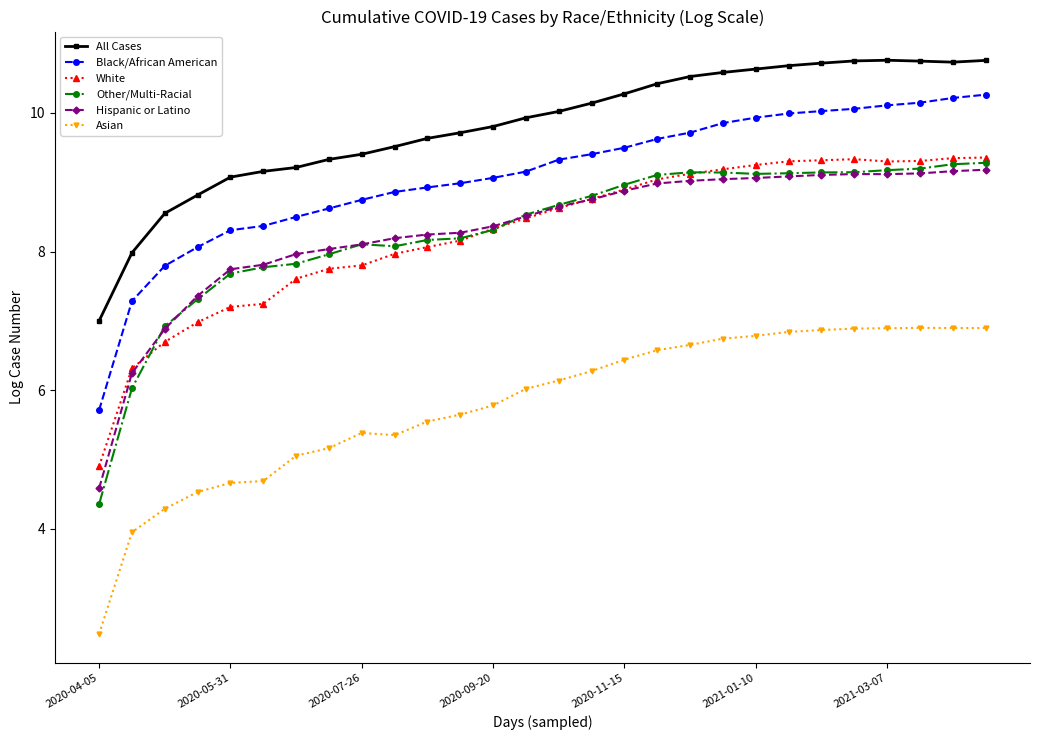

What is the smallest value displayed?

2.5